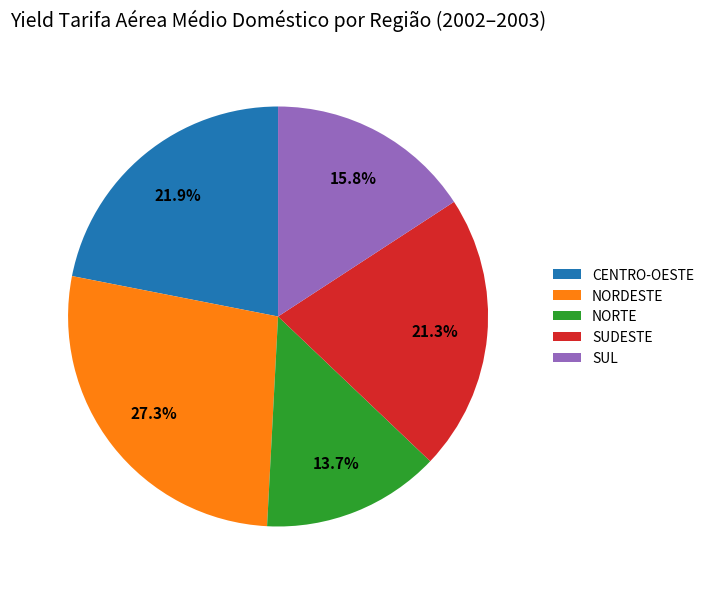

How many slices are in this pie chart?

5